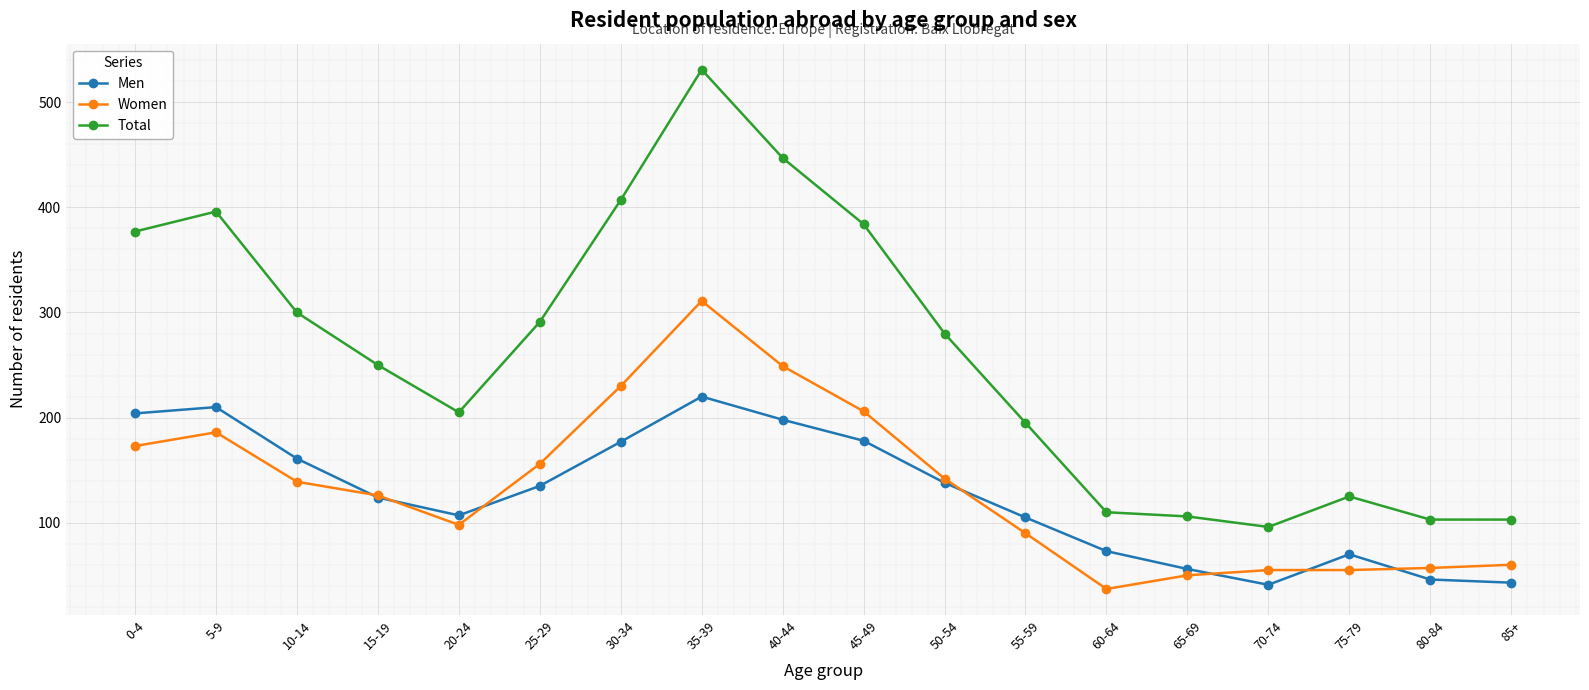

True or false: Women has more than 1 points higher than both neighbors.

True